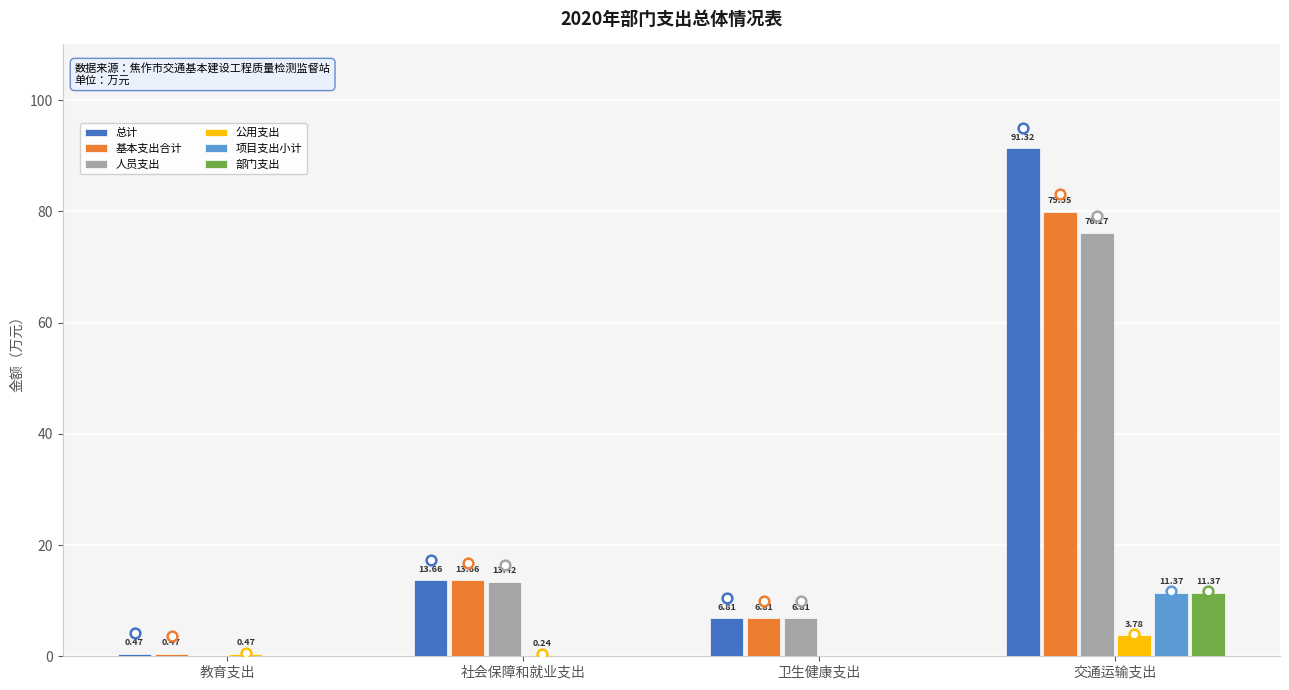

What is the total value across all series at 社会保障和就业支出?

41.0